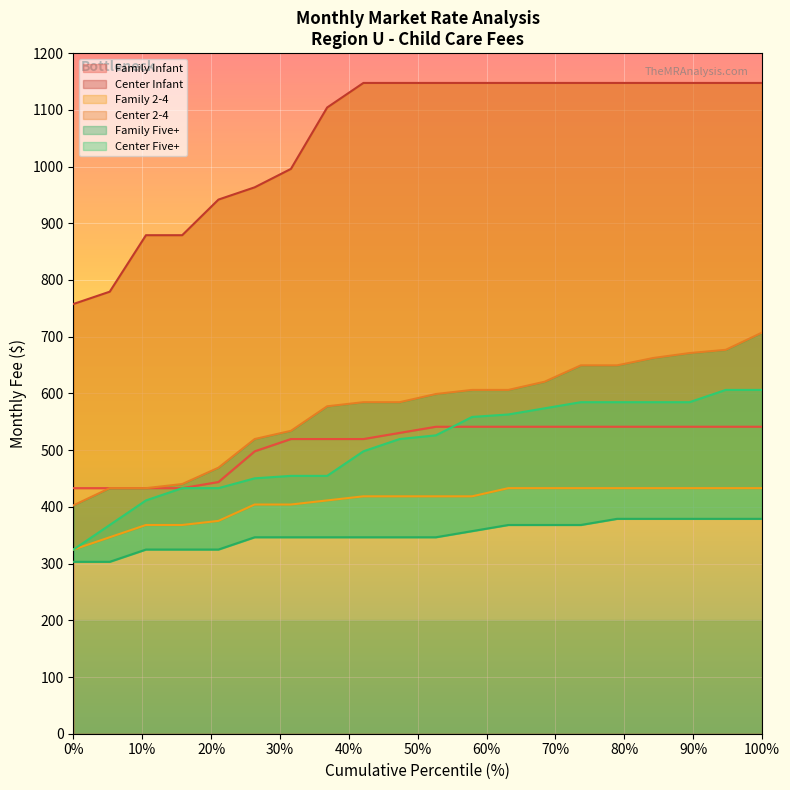

What is the minimum value for Family Infant?

433.0